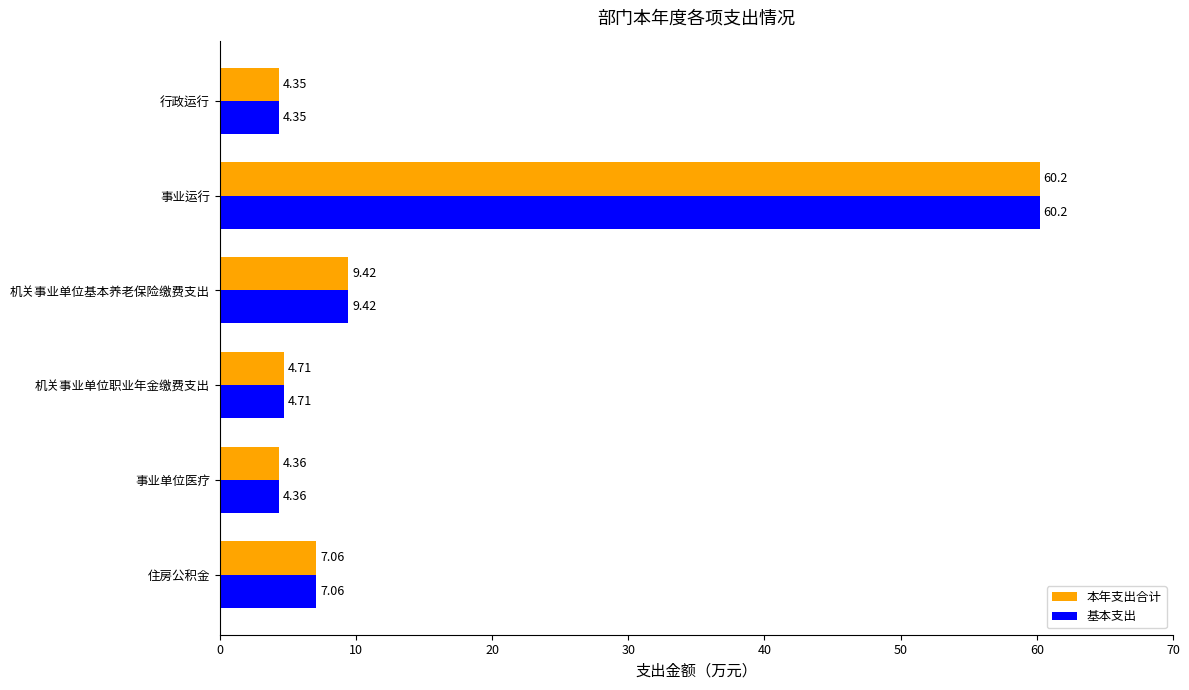

Count the number of categories in the chart.

6